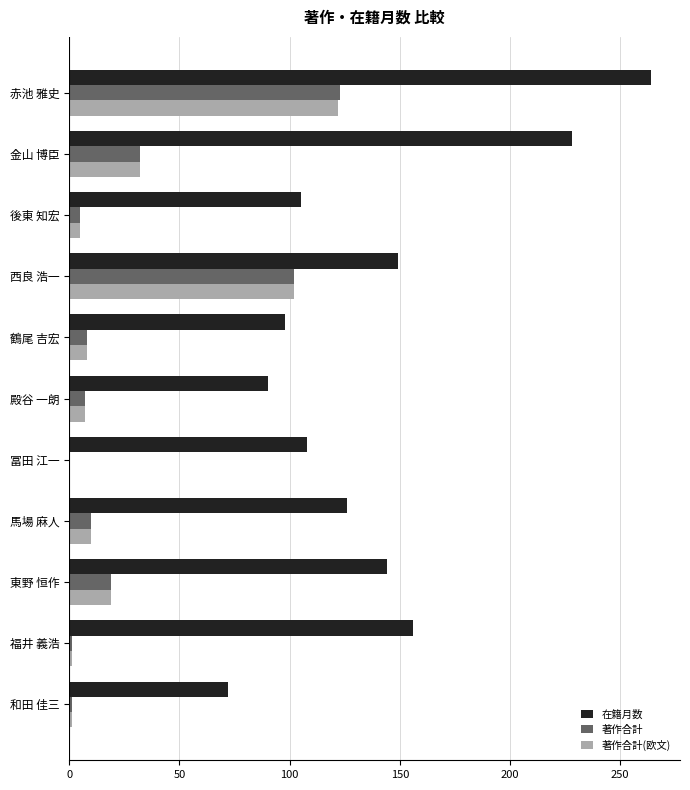

Which series has the largest range (max minus min)?

在籍月数